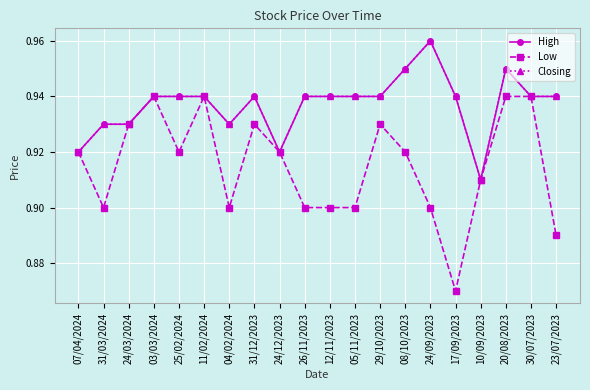

The Low series shows 0.9 at 24/09/2023. True or false?

True